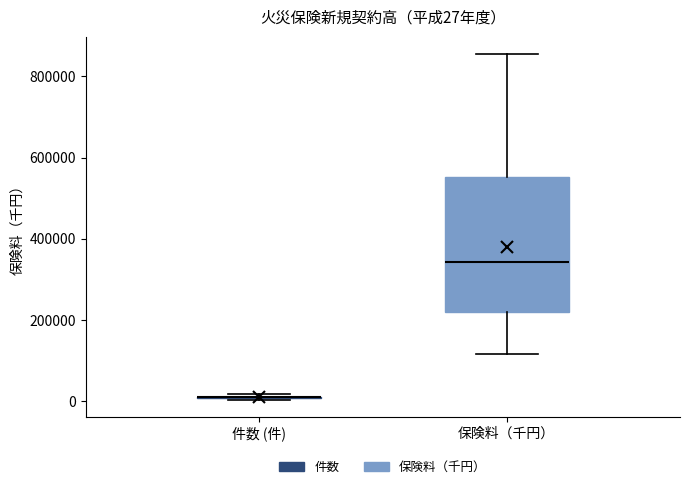

Which box is the tallest, from its lower edge to its upper edge?

保険料（千円）